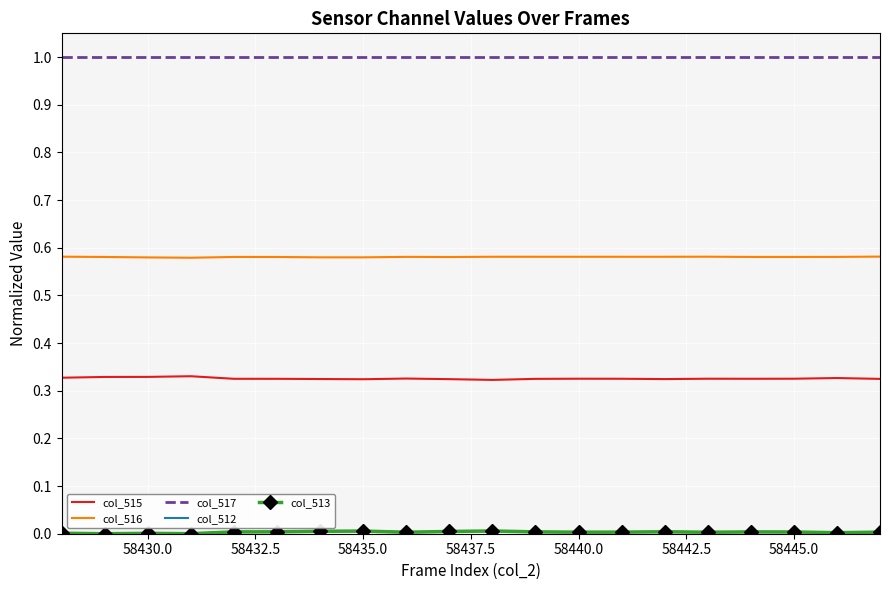

True or false: col_515 and col_517 intersect in this chart.

False